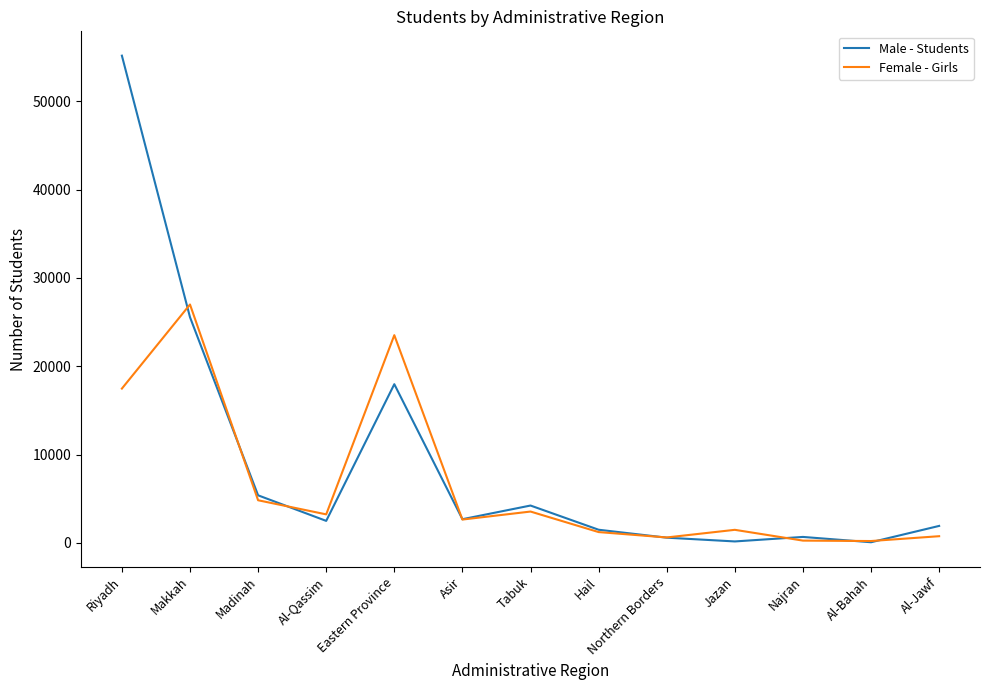

Does the chart have visible grid lines?

No